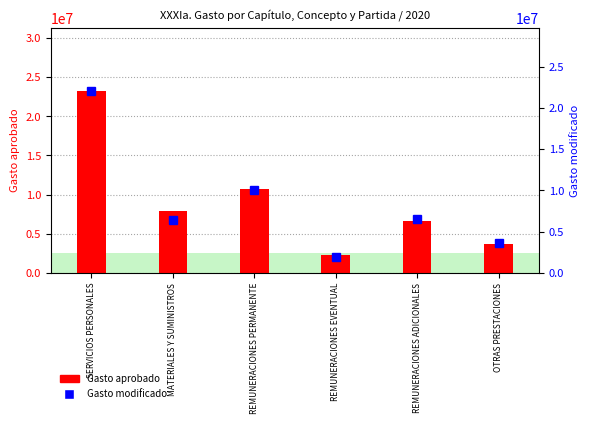

Which series has the widest spread of values?

Gasto aprobado